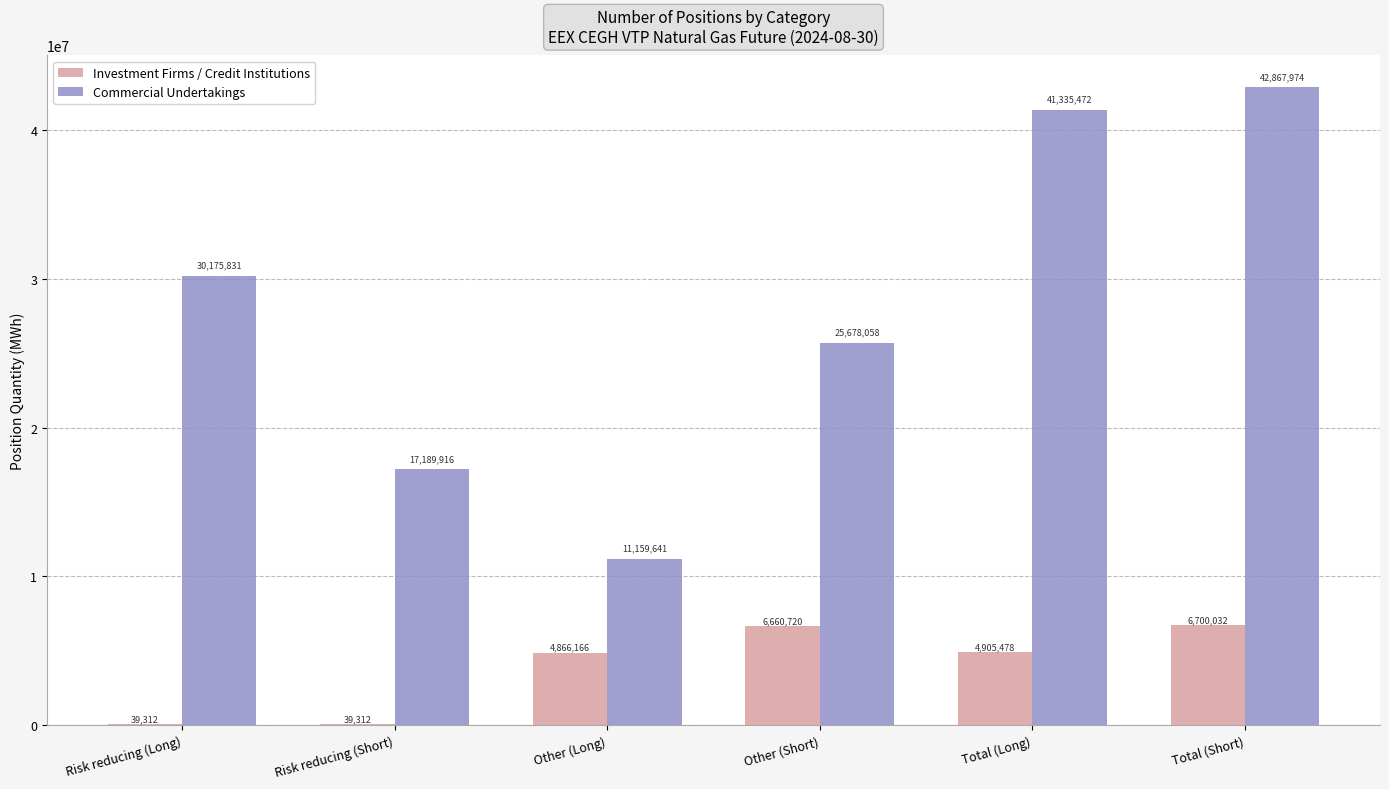

At which category is the sum across all series the highest?

Total (Short)